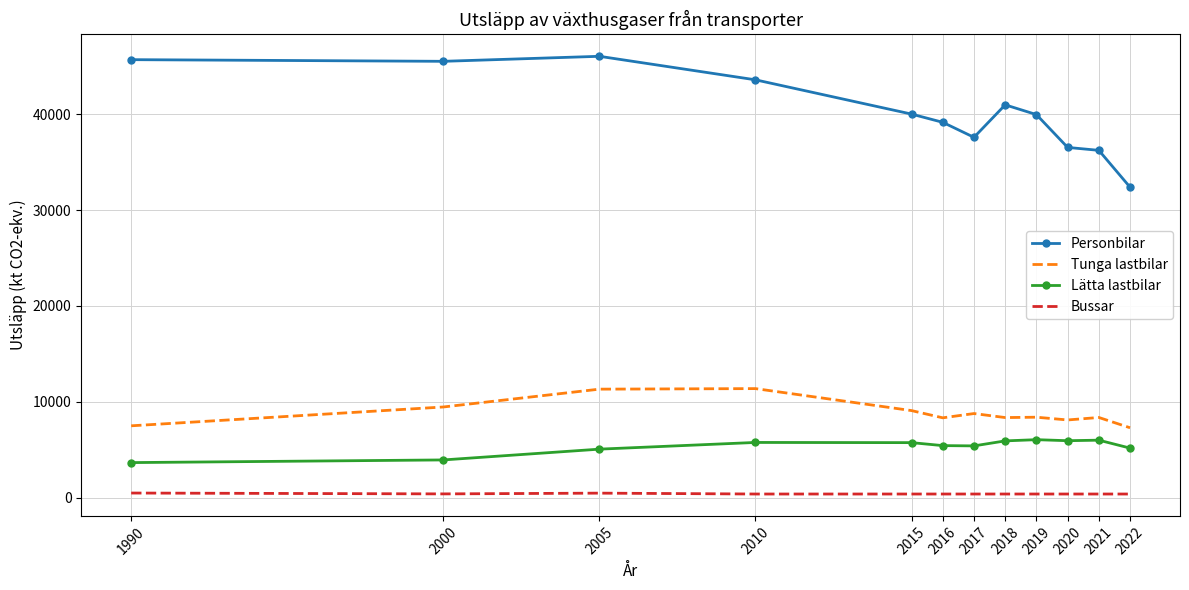

What is the maximum value for Tunga lastbilar?

11376.3